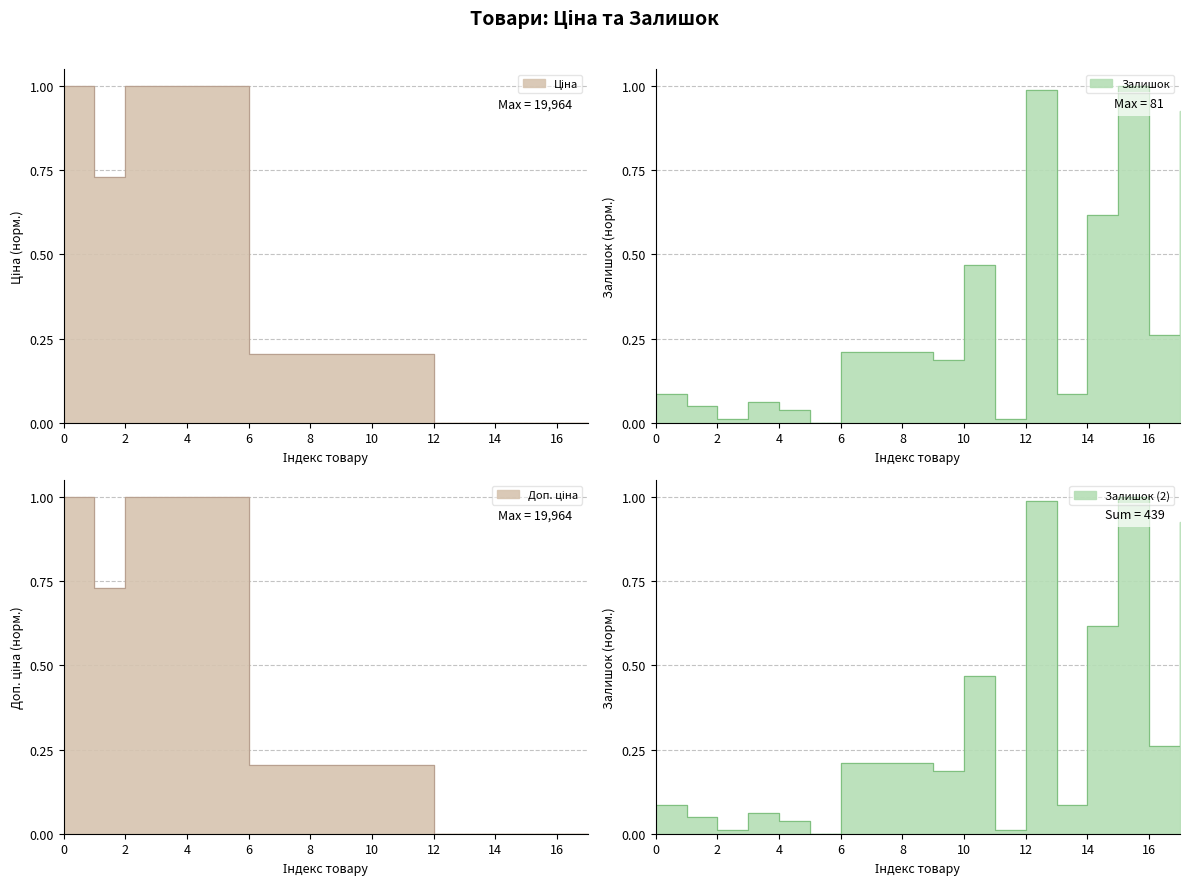

In Залишок, how many points are higher than both neighbors (excluding endpoints)?

4